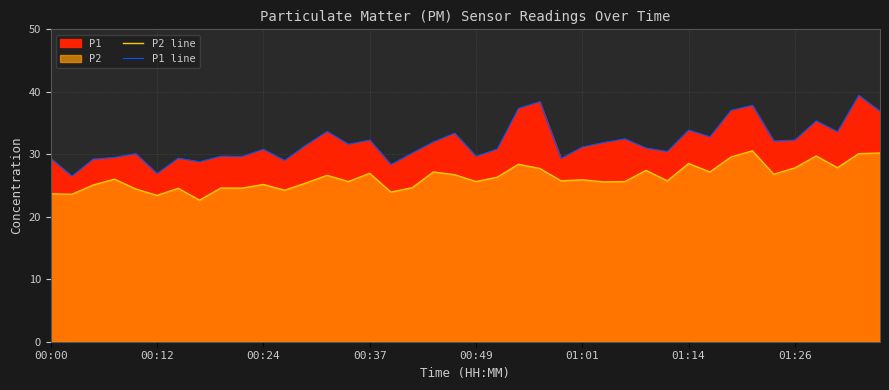

What is the minimum value shown in the chart?

22.6